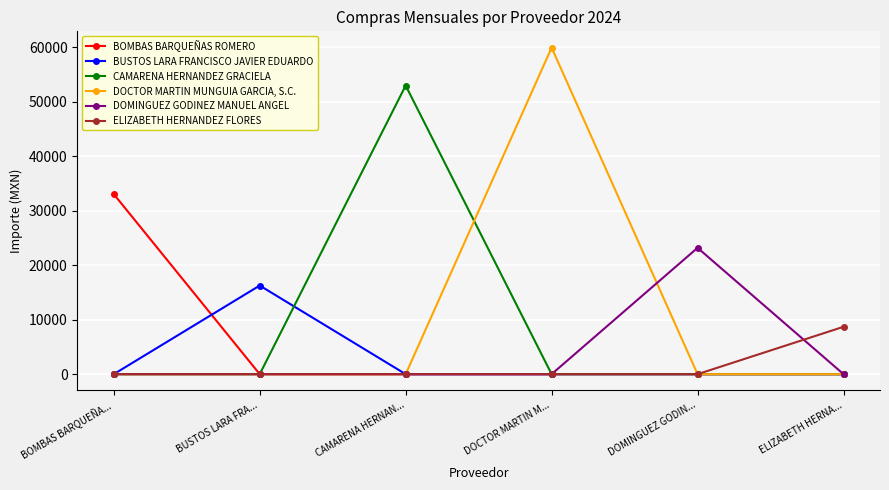

Which series changed the most between DOMINGUEZ GODIN... and ELIZABETH HERNA...?

DOMINGUEZ GODINEZ MANUEL ANGEL